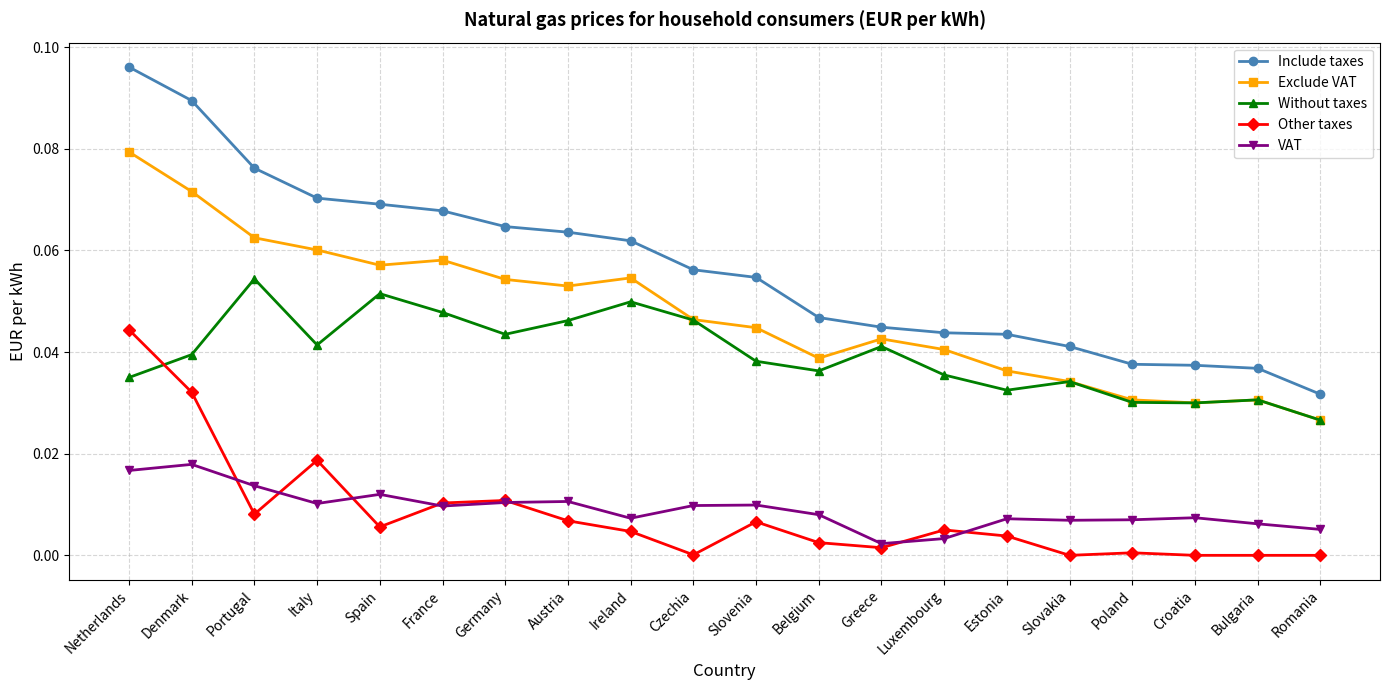

List the series in order of their peak value, lowest first.

VAT, Other taxes, Without taxes, Exclude VAT, Include taxes